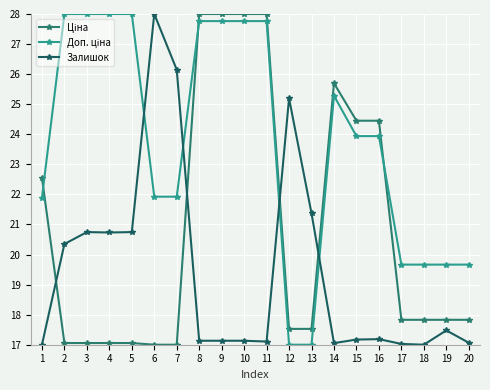

What is the smallest value displayed?

17.0